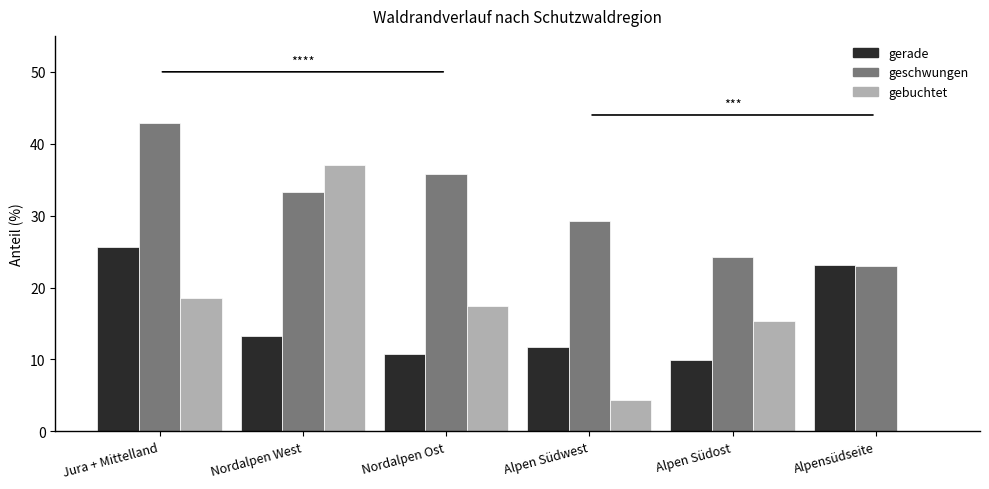

How many data points in geschwungen are above 33?

3